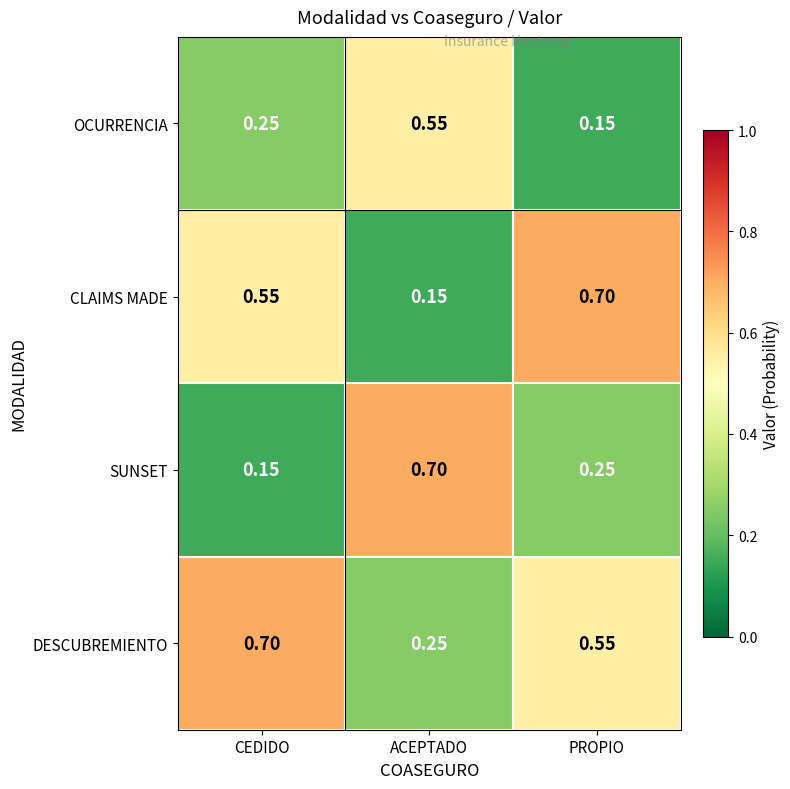

At which label does CLAIMS MADE reach its minimum?

ACEPTADO